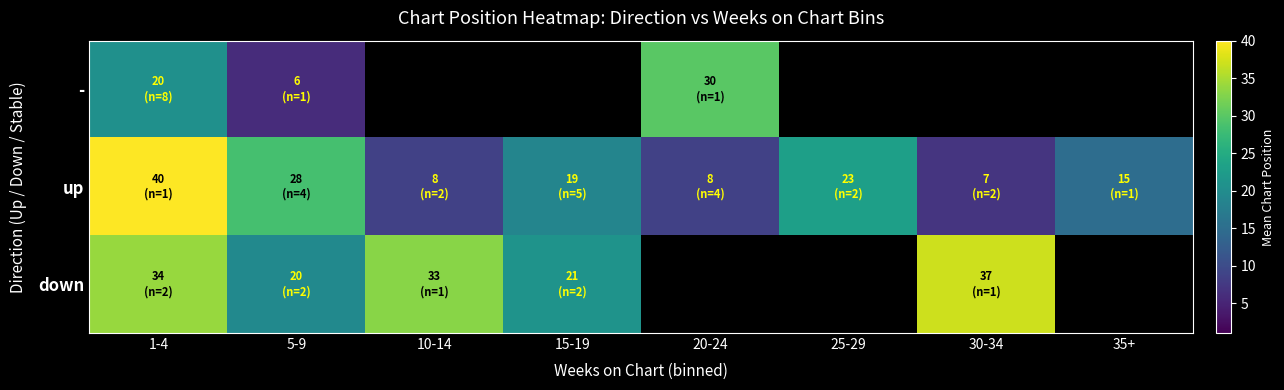

Rank the categories by up value from lowest to highest.

30-34, 10-14, 20-24, 35+, 15-19, 25-29, 5-9, 1-4